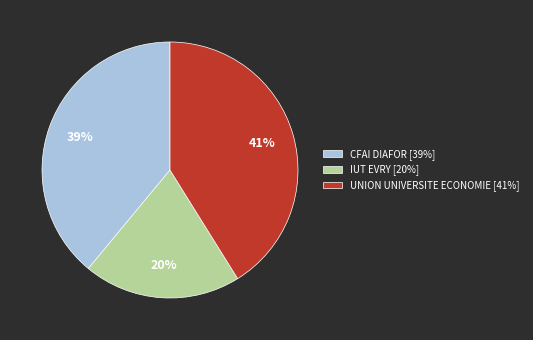

Does CFAI DIAFOR account for over 50% of the chart?

No